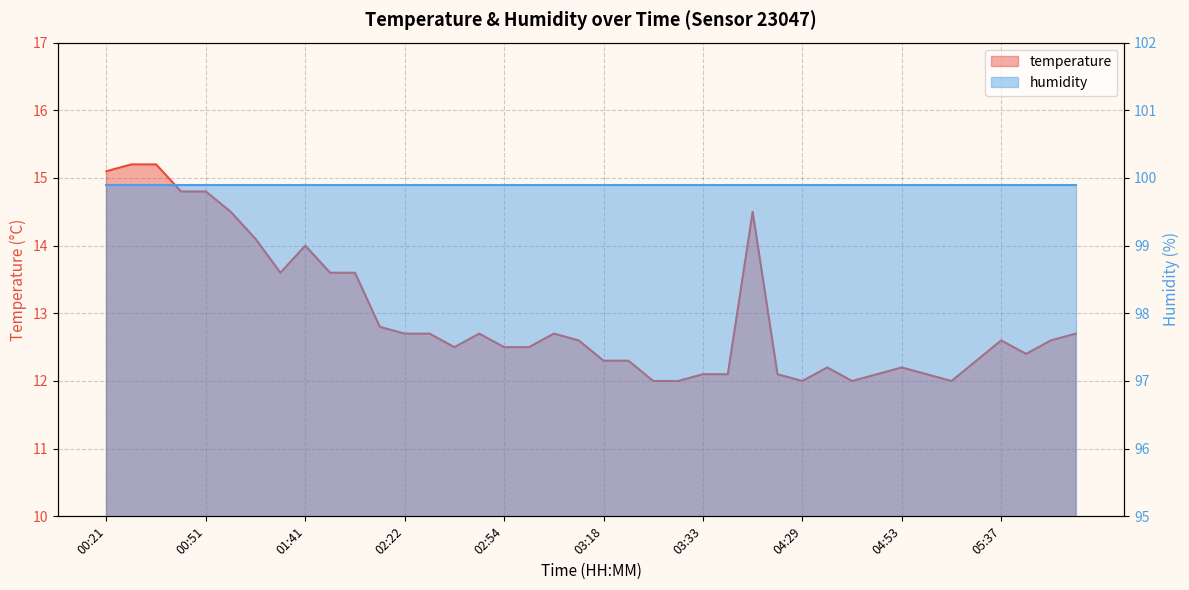

What is the value of the 20th point from the left?

12.6